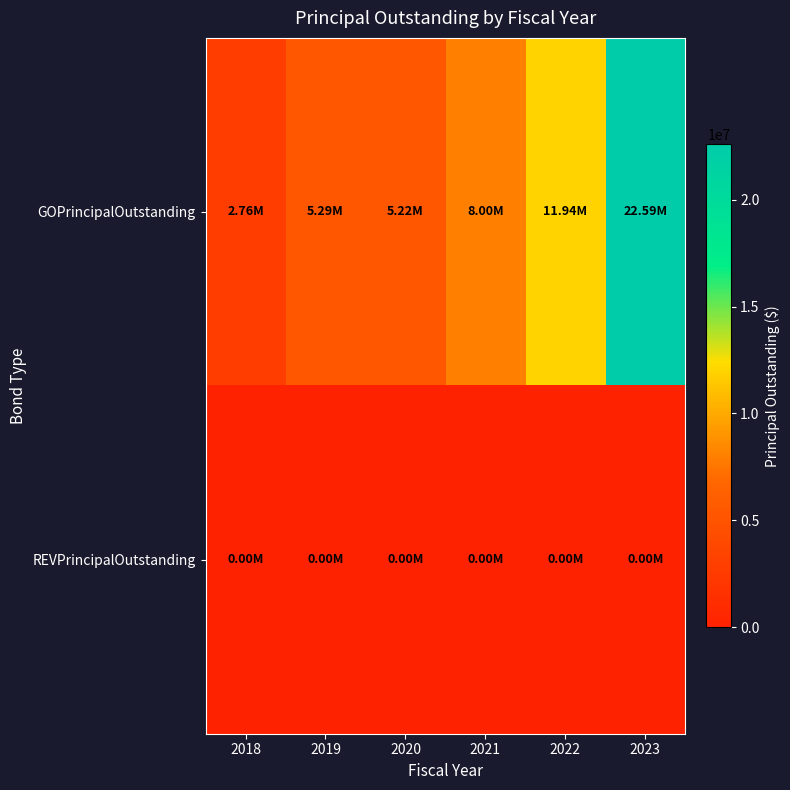

Reading left to right, transcribe all the data shown in this chart.

GOPrincipalOutstanding: 2018=2760000	2019=5295000	2020=5220000	2021=7995000	2022=11935000	2023=22585000
REVPrincipalOutstanding: 2018=0	2019=0	2020=0	2021=0	2022=0	2023=0